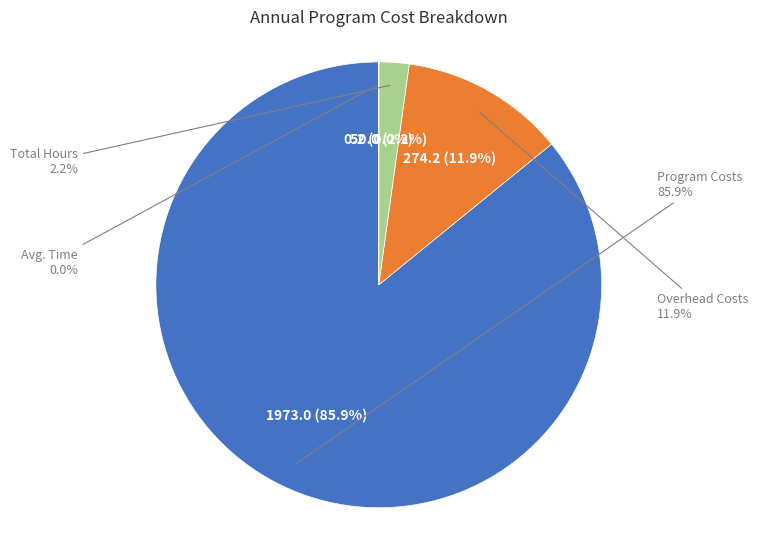

To the nearest percent, what is the average slice percentage?

25%